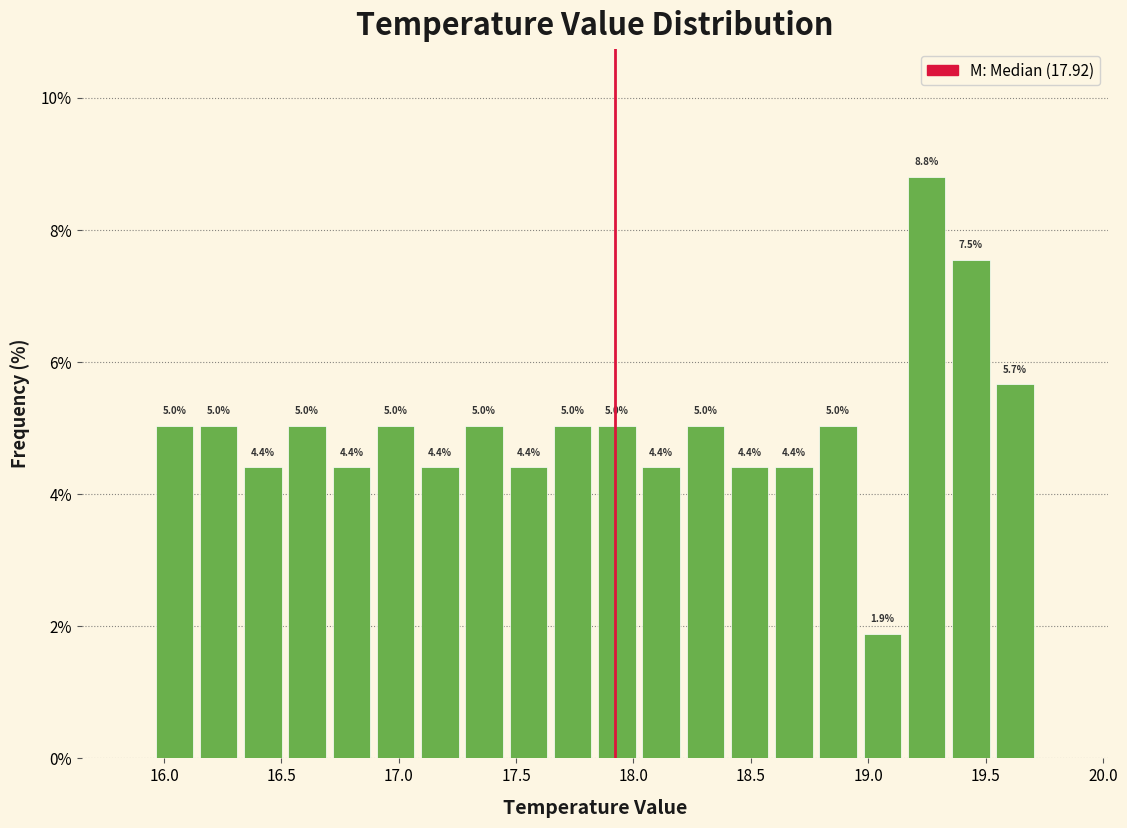

Read against the x-axis, roughly where is the centre of the tallest bar?

19.25